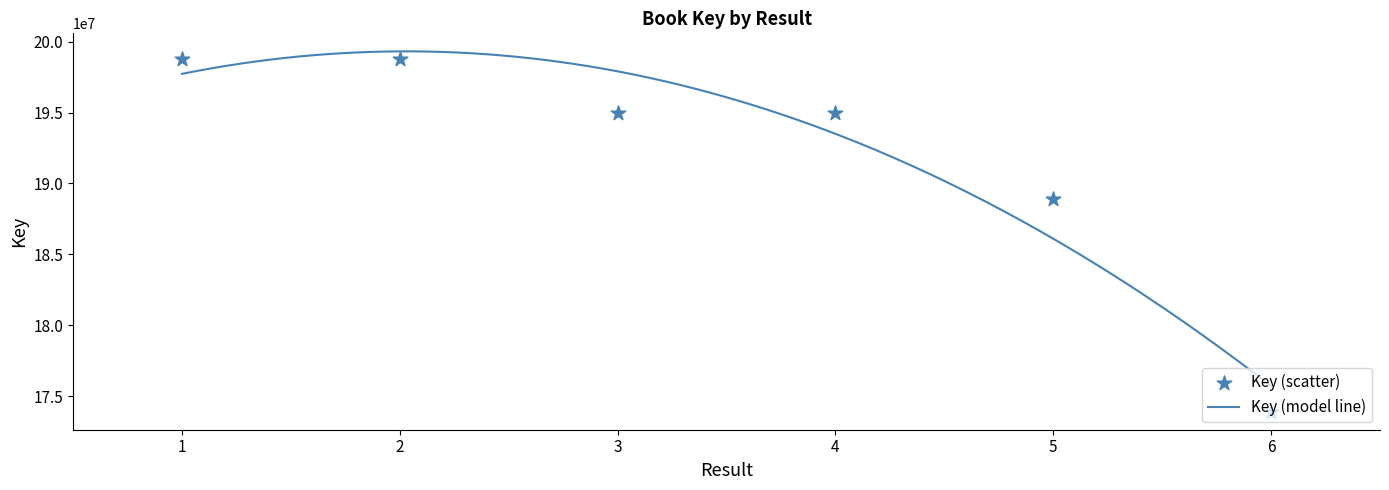

What is the ratio of the value at 1 to the value at 2?

1.0